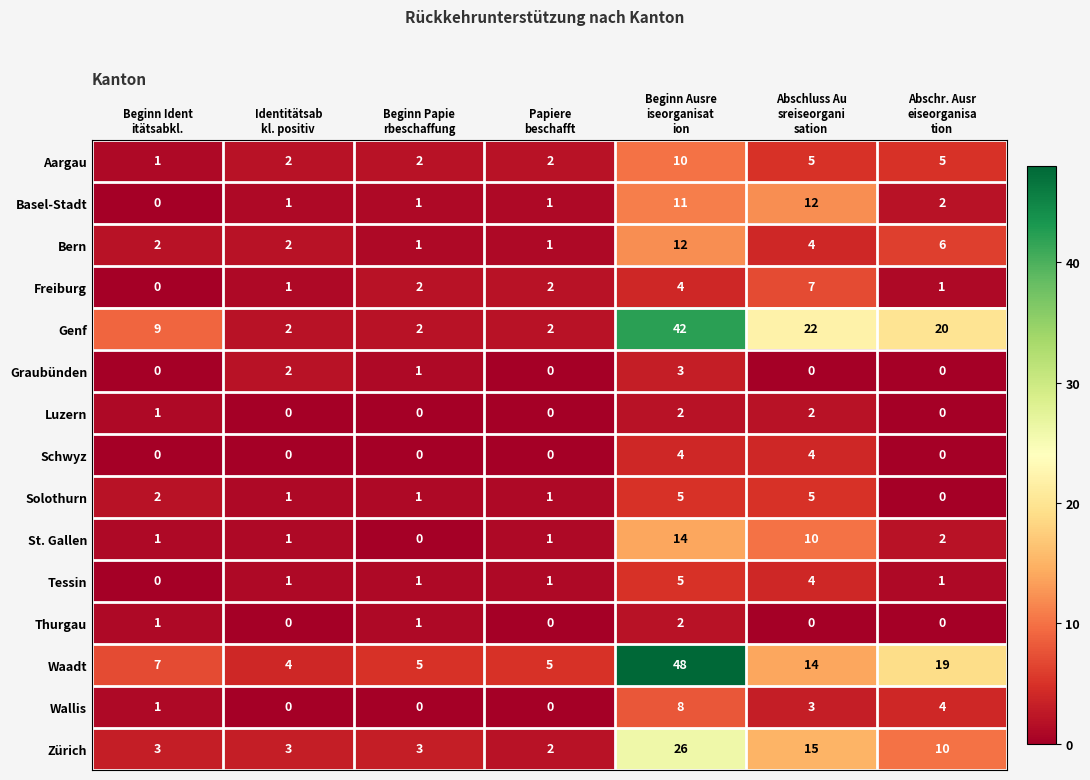

At how many categories does at least one series exceed 18?

3